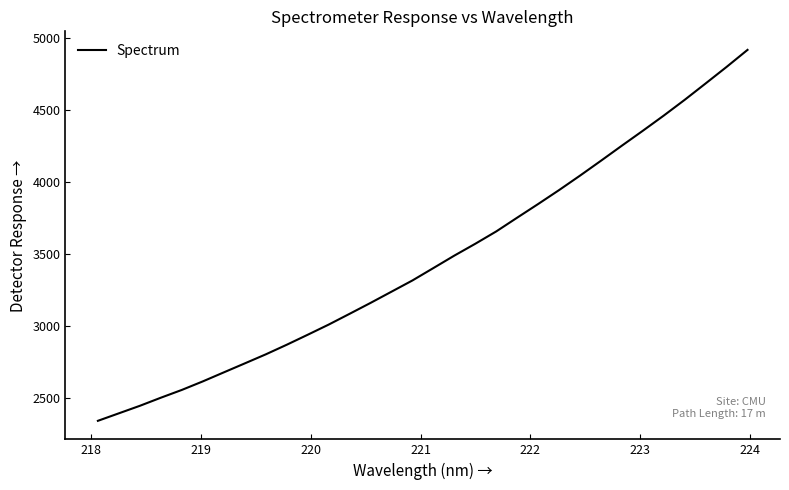

What is the maximum value shown in the chart?

4919.8